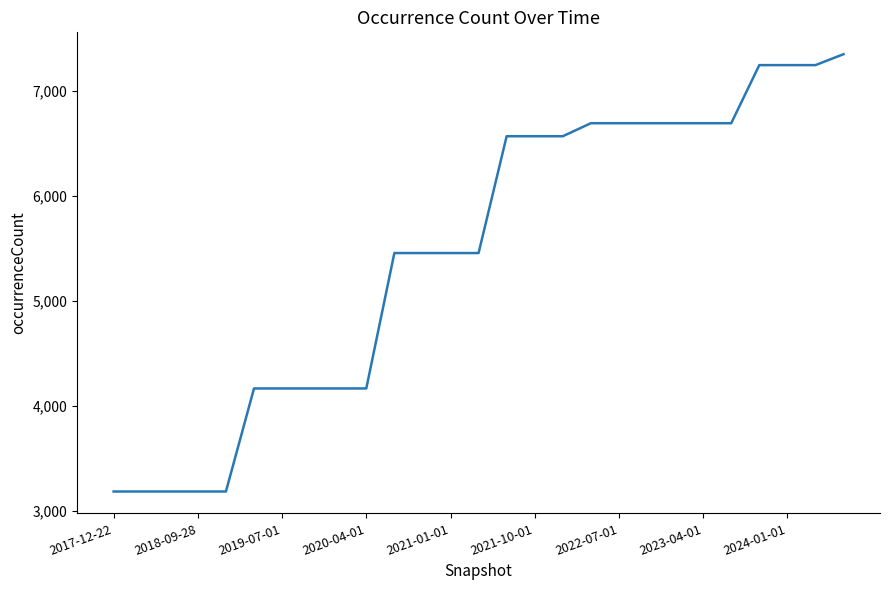

Reading right to left, extract all data points from this chart.

7351	7247	7247	7247	6694	6694	6694	6694	6694	6694	6570	6570	6570	5458	5458	5458	5458	4169	4169	4169	4169	4169	3188	3188	3188	3188	3188